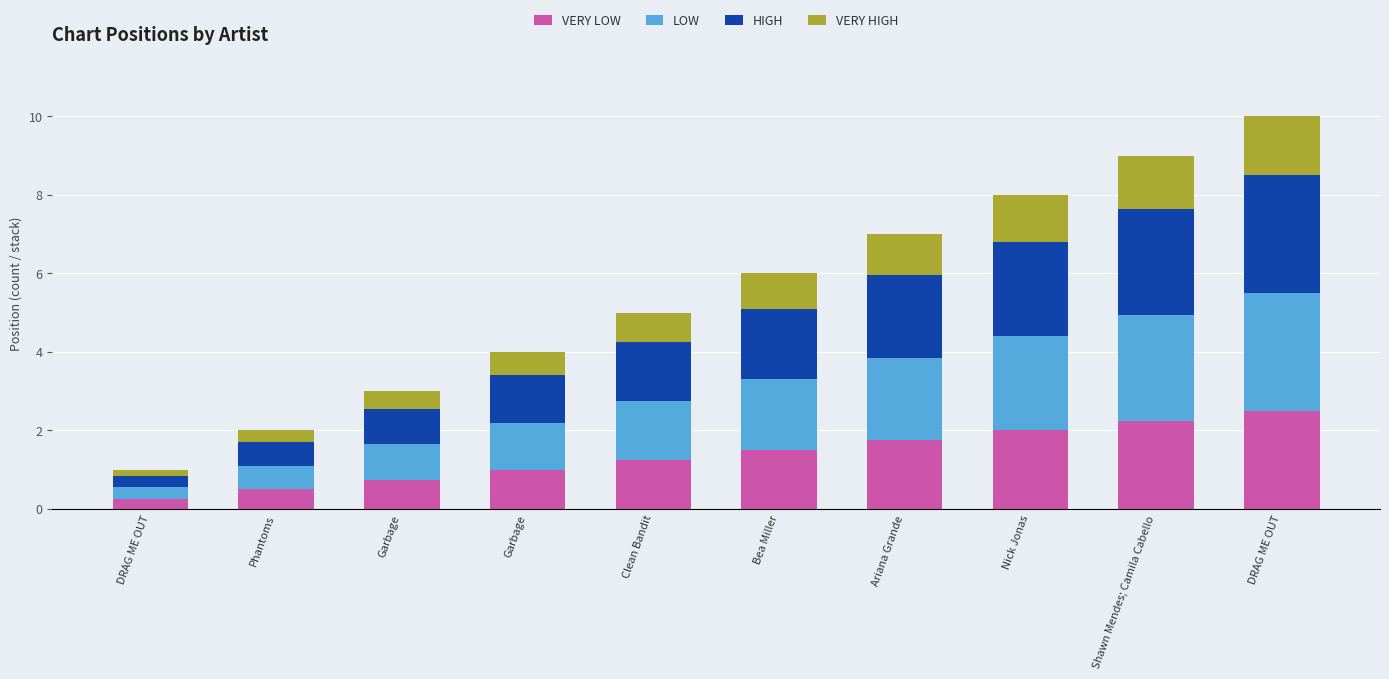

What is the sum of all VERY LOW values?

13.8